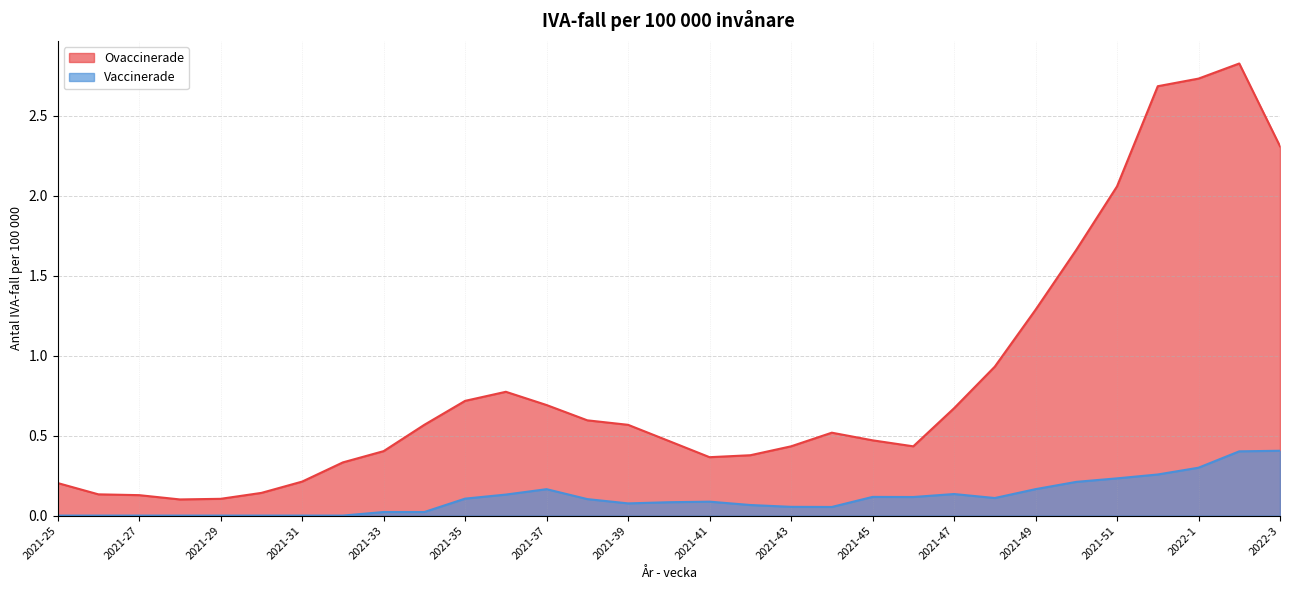

At 2021-30, list the series in order from largest to smallest.

Ovaccinerade, Vaccinerade